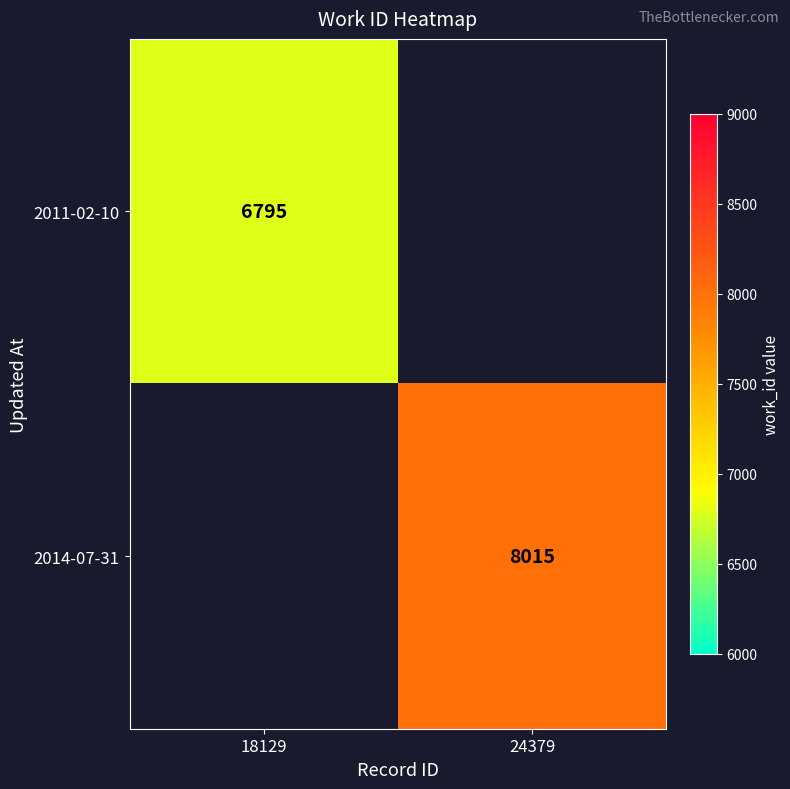

The value of 2011-02-10 at 18129 is 6795. True or false?

True